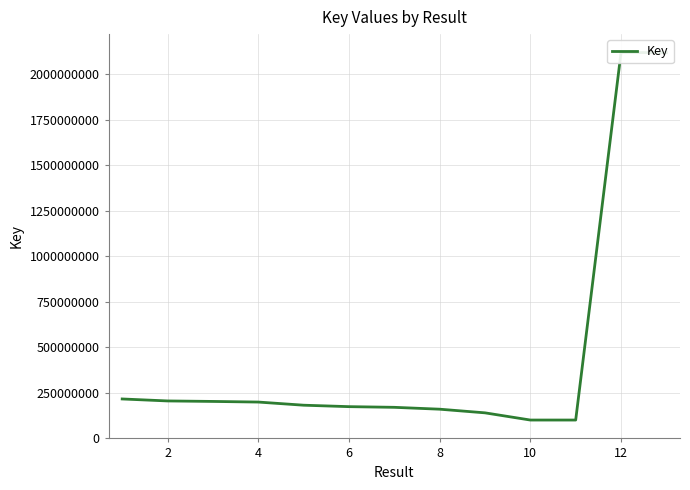

Between 2 and 10, which is larger?

2